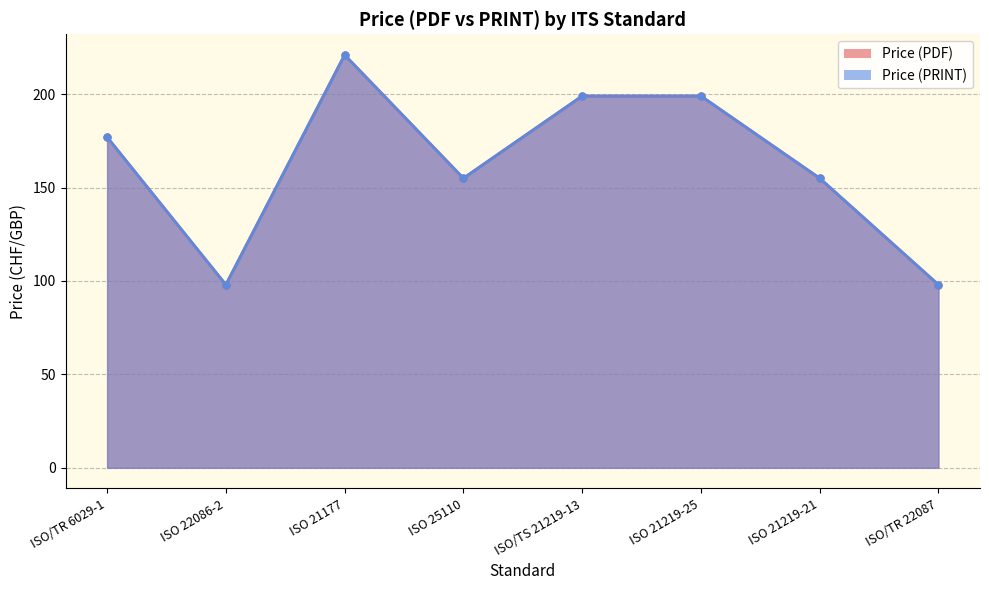

What is the sum of the Price (PRINT) values at ISO/TR 6029-1 and ISO 21177?

398